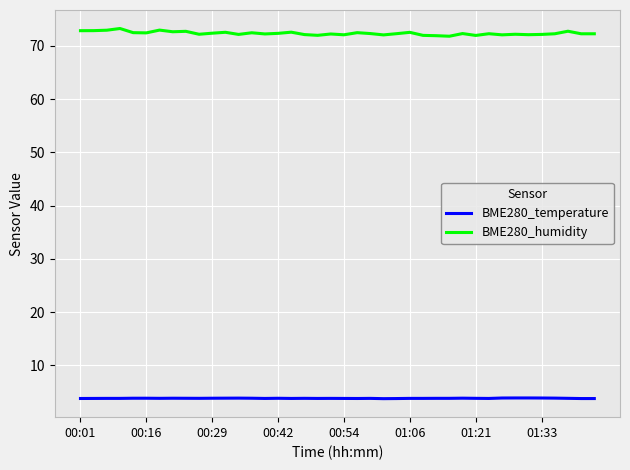

List the series in order of their peak value, lowest first.

BME280_temperature, BME280_humidity